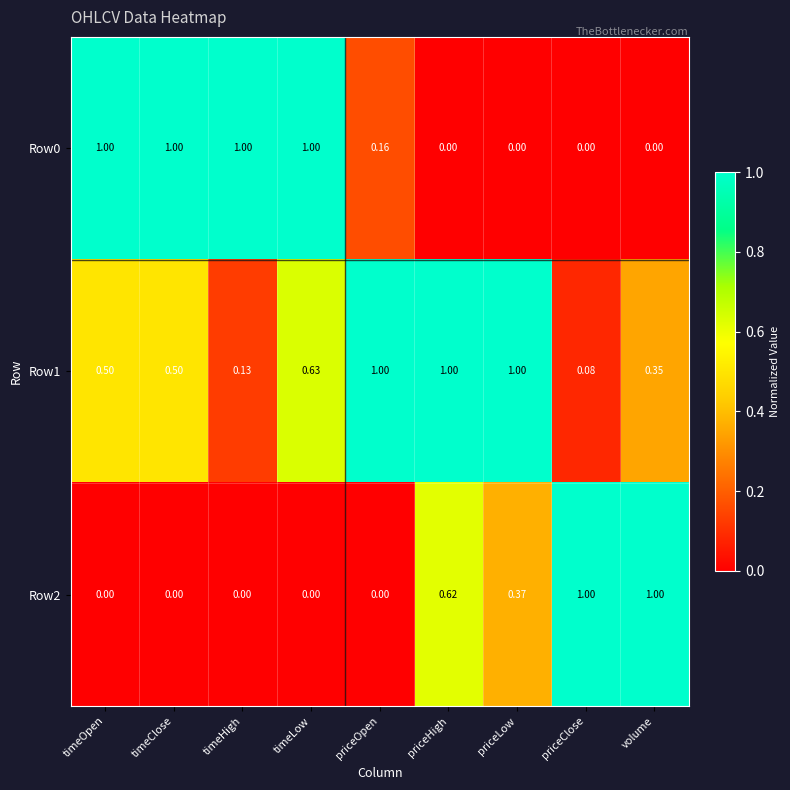

At which category is the sum across all series the highest?

timeLow